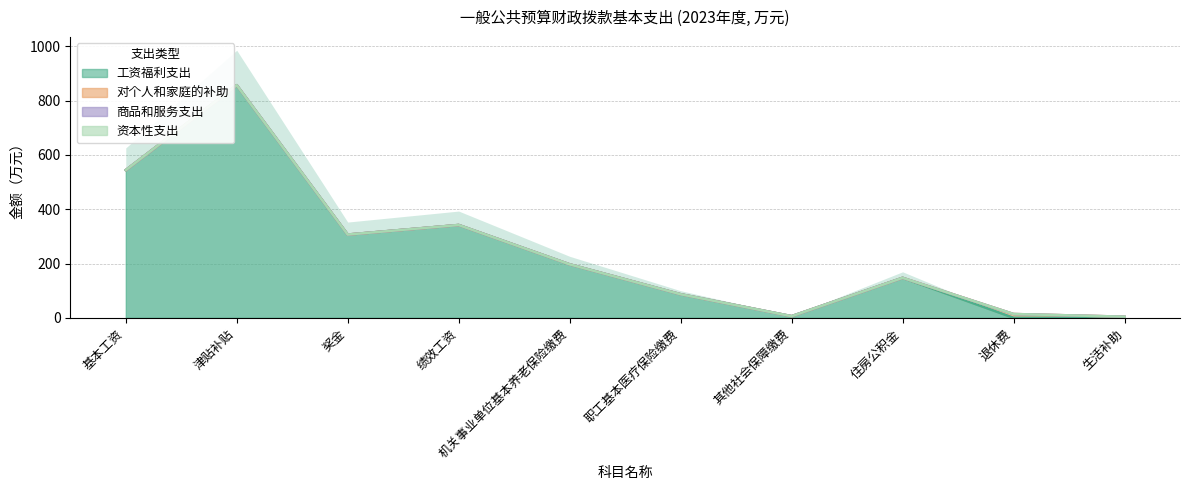

What is the sum of the 工资福利支出 values at 住房公积金 and 津贴补贴?

1004.6